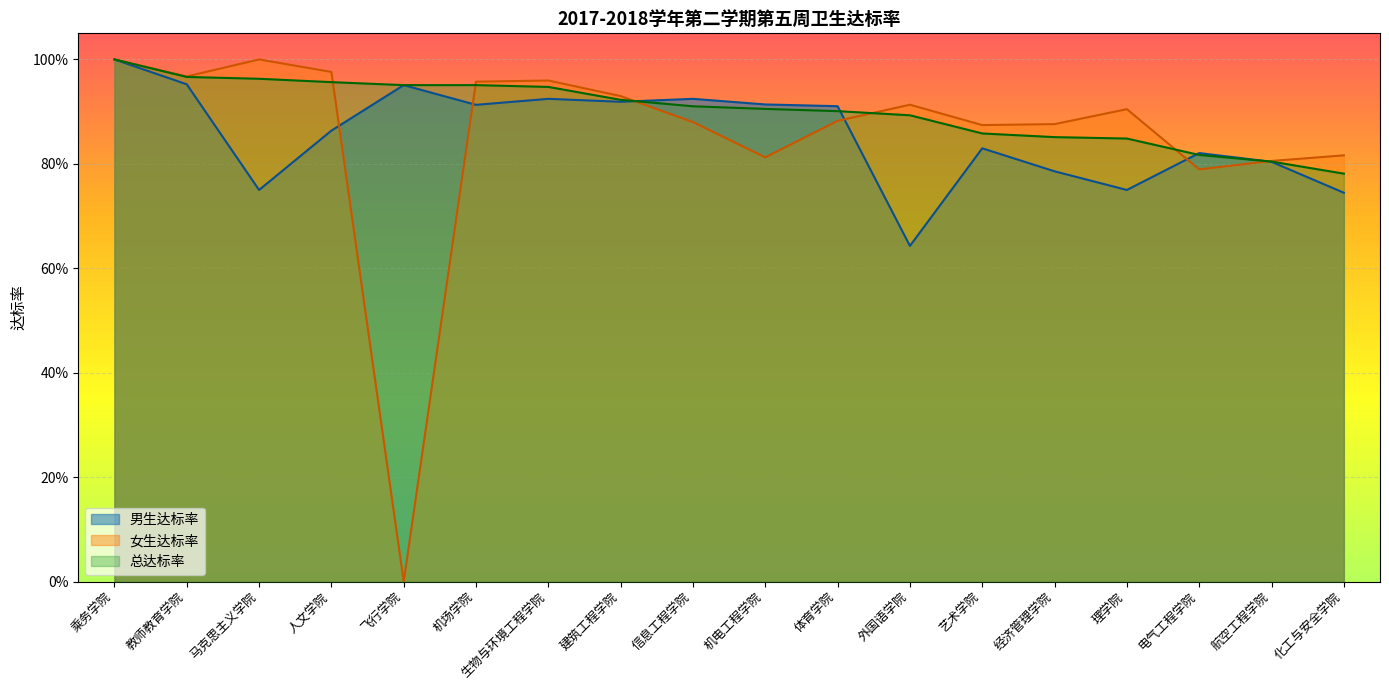

Is it true that 总达标率 equals 1.5 at 乘务学院?

False